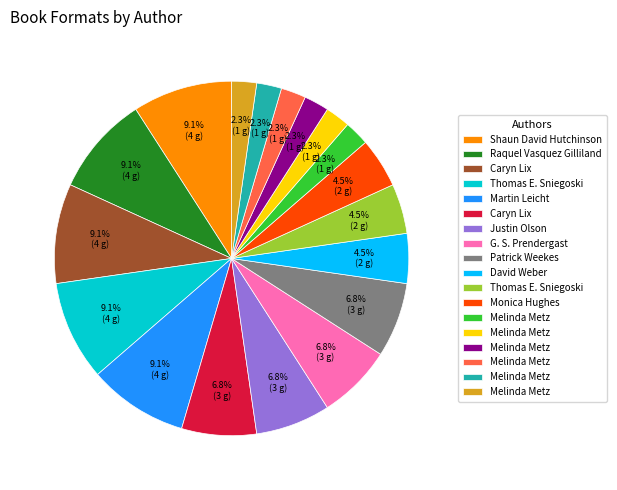

Is there a majority slice in this chart?

No